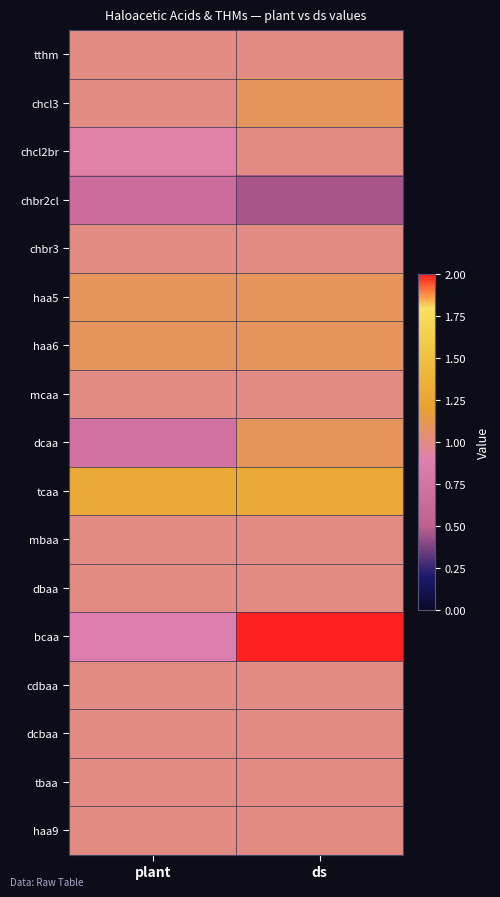

Reading right to left, list all the values displayed in this chart.

tthm: ds=1.0	plant=1.0
chcl3: ds=1.1	plant=1.0
chcl2br: ds=1.0	plant=0.9
chbr2cl: ds=0.5	plant=0.7
chbr3: ds=1.0	plant=1.0
haa5: ds=1.1	plant=1.1
haa6: ds=1.1	plant=1.1
mcaa: ds=1.0	plant=1.0
dcaa: ds=1.1	plant=0.7
tcaa: ds=1.3	plant=1.3
mbaa: ds=1.0	plant=1.0
dbaa: ds=1.0	plant=1.0
bcaa: ds=2.0	plant=0.9
cdbaa: ds=1.0	plant=1.0
dcbaa: ds=1.0	plant=1.0
tbaa: ds=1.0	plant=1.0
haa9: ds=1.0	plant=1.0